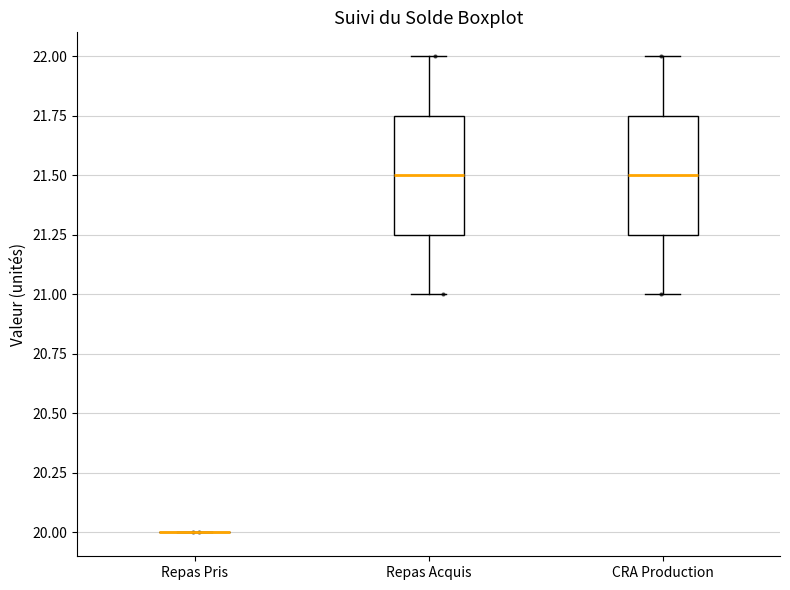

Reading left to right, read every box against the y-axis: the position of its median line, the range the box covers, and the ends of its whiskers. The values are not printed on the chart, so give them approximately, as read against the axis.

Repas Pris: box collapsed to a line at 20.00, whiskers 20.00 to 20.00
Repas Acquis: median 21.50, box 21.25 to 21.75, whiskers 21.00 to 22.00
CRA Production: median 21.50, box 21.25 to 21.75, whiskers 21.00 to 22.00